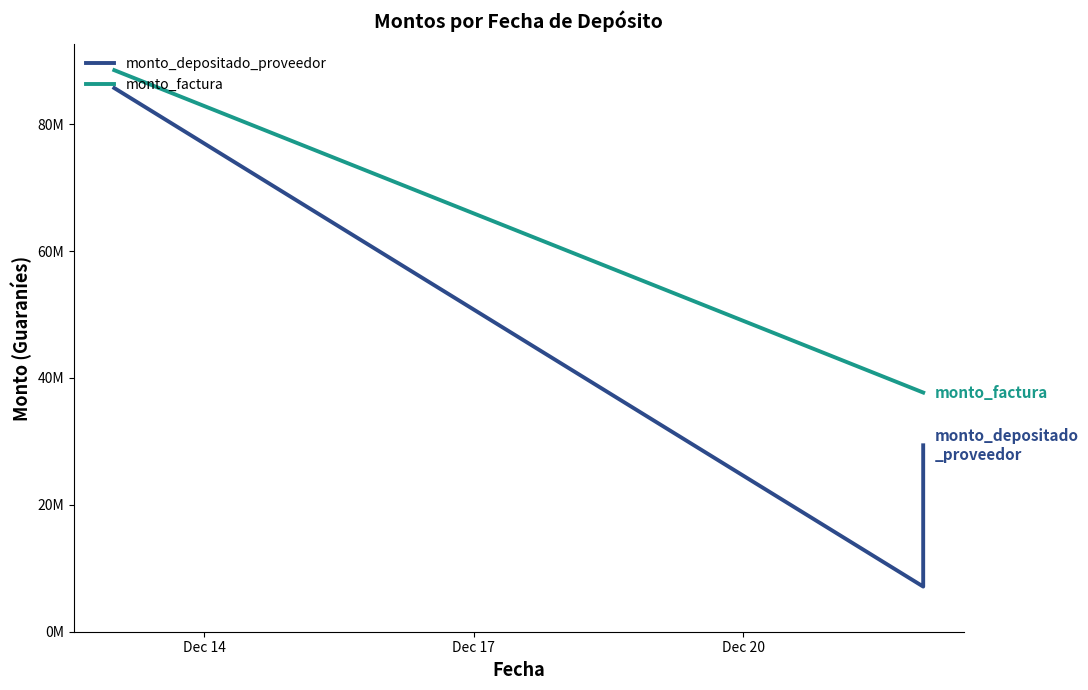

Does the chart display data point markers on the line(s)?

No